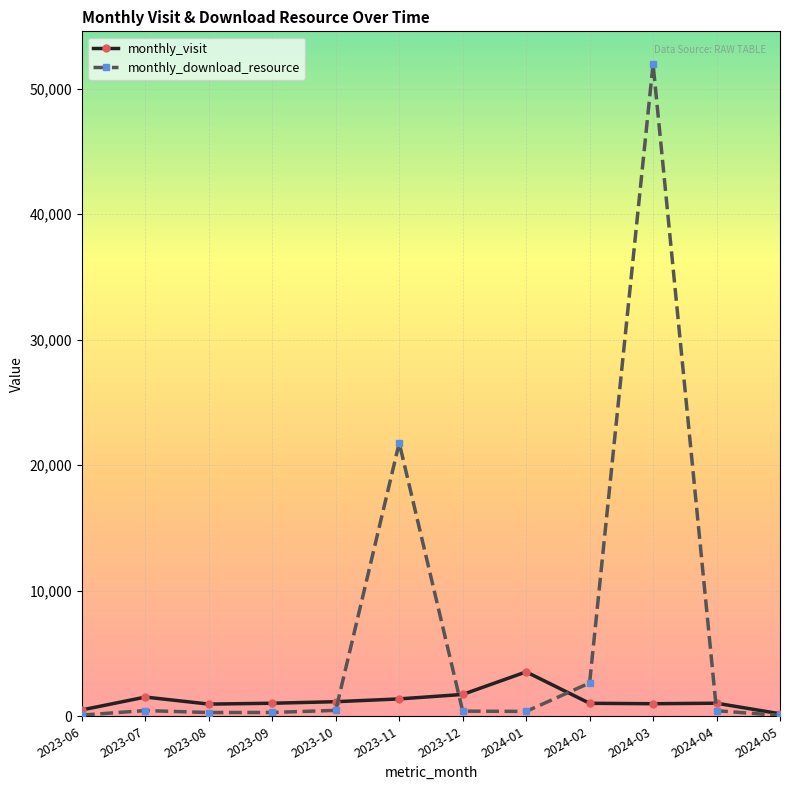

What is the label of the 11th point from the left?

2024-04